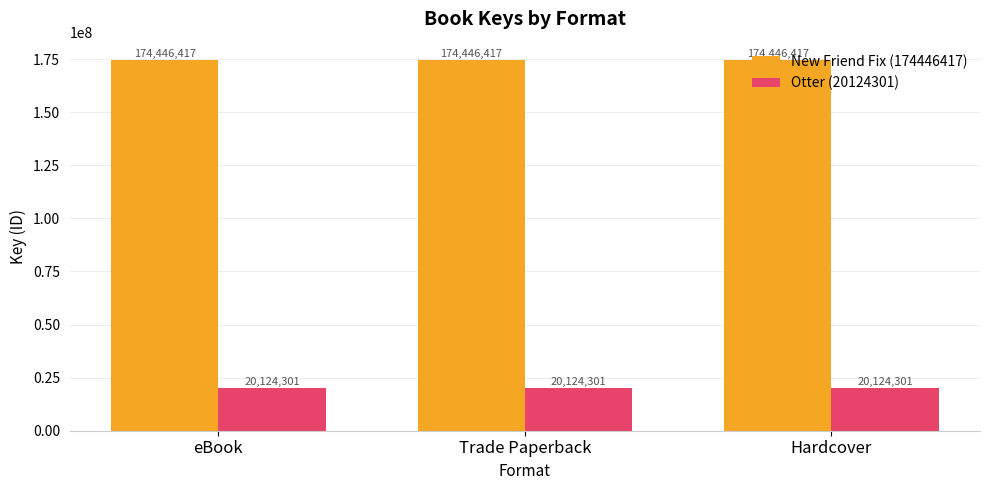

The Otter (20124301) series shows 20124301 at Trade Paperback. True or false?

True